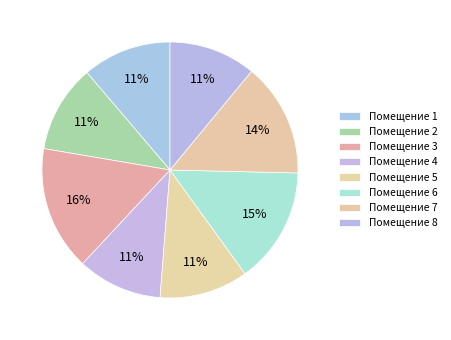

Rank the categories by value from highest to lowest.

3, 6, 7, 1, 5, 2, 8, 4